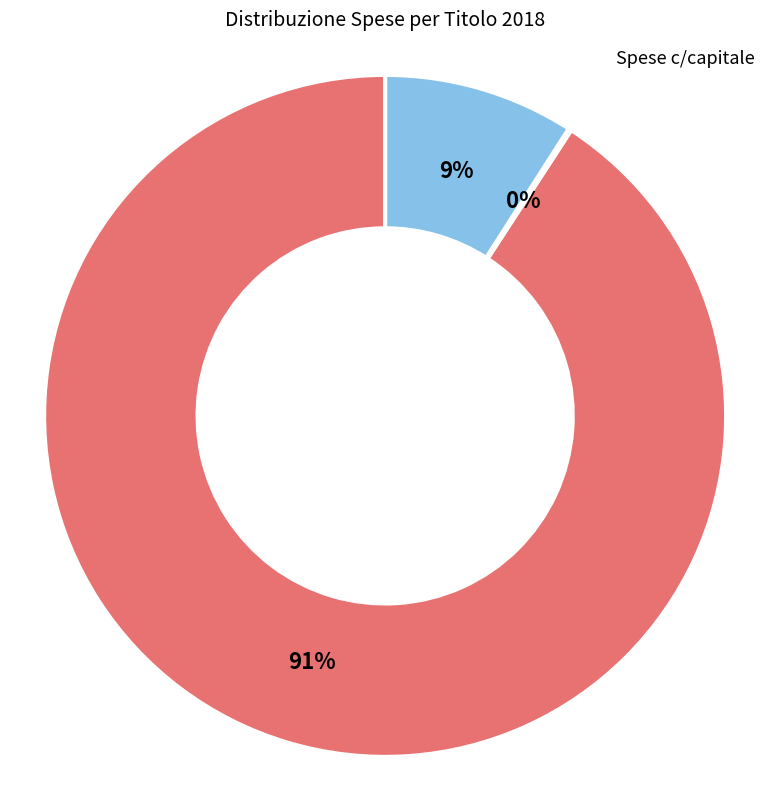

To the nearest percent, what is the average slice percentage?

33%